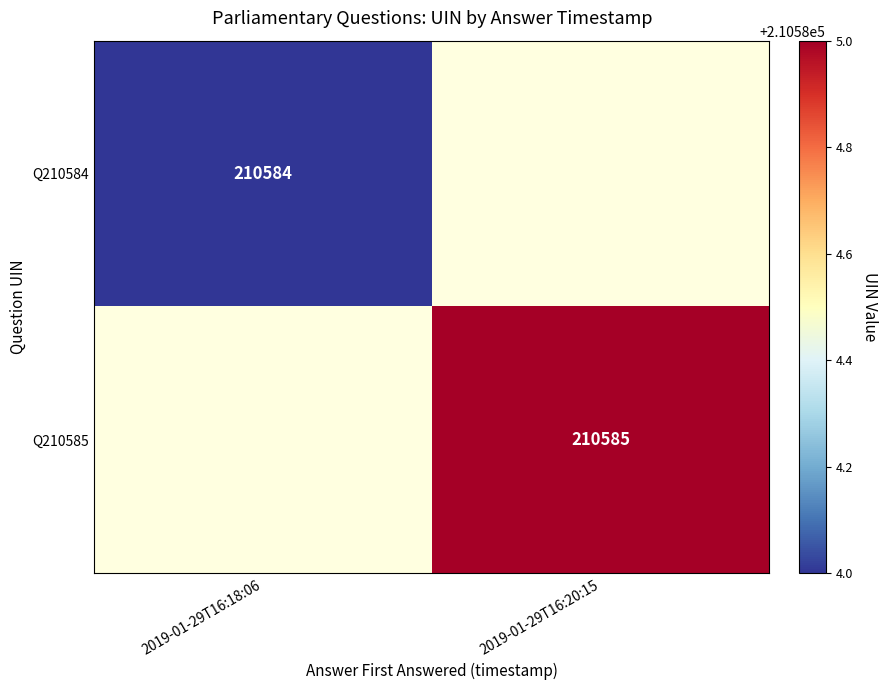

Is it true that Q210585 equals 49088 at 2019-01-29T16:20:15?

False